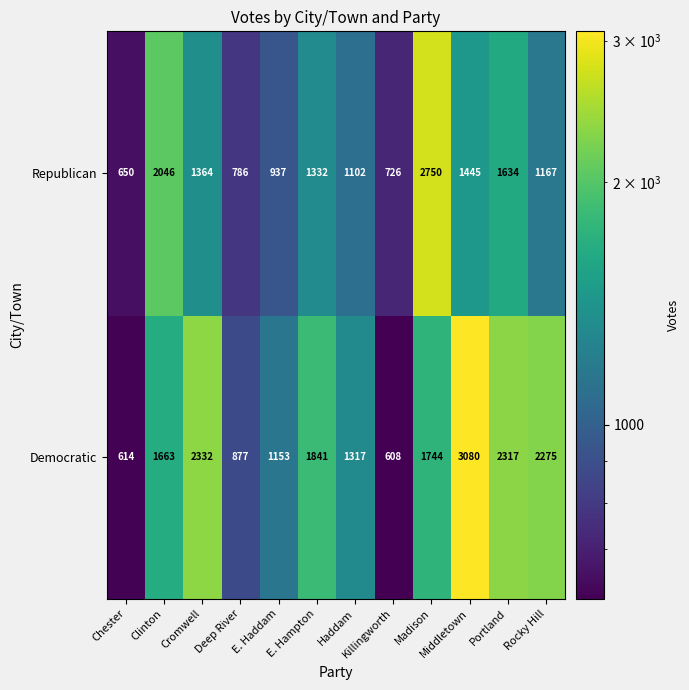

True or false: Democratic has a value of 202 at Killingworth.

False